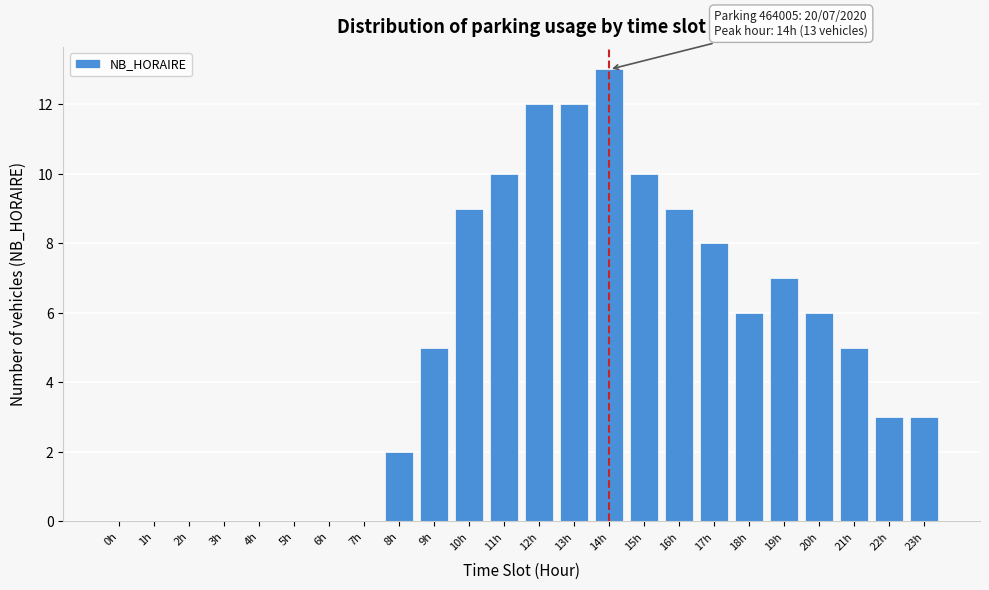

Reading left to right, what are all the values shown in this chart?

0h=0	1h=0	2h=0	3h=0	4h=0	5h=0	6h=0	7h=0	8h=2	9h=5	10h=9	11h=10	12h=12	13h=12	14h=13	15h=10	16h=9	17h=8	18h=6	19h=7	20h=6	21h=5	22h=3	23h=3